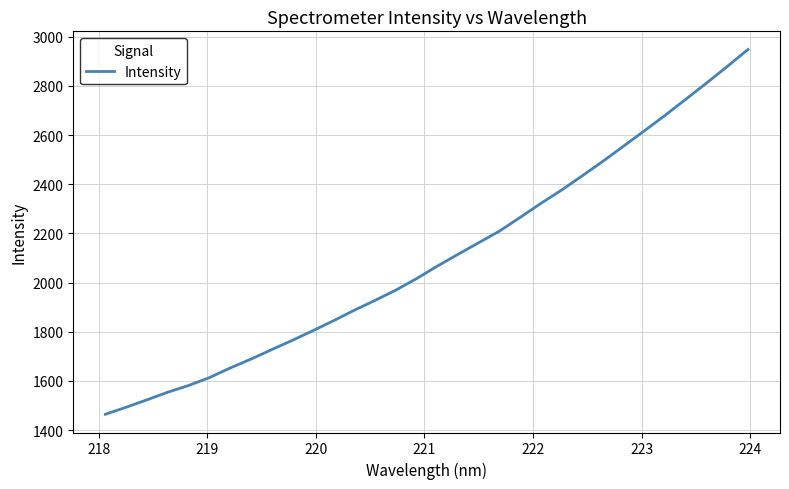

What is the greatest value displayed?

2947.5